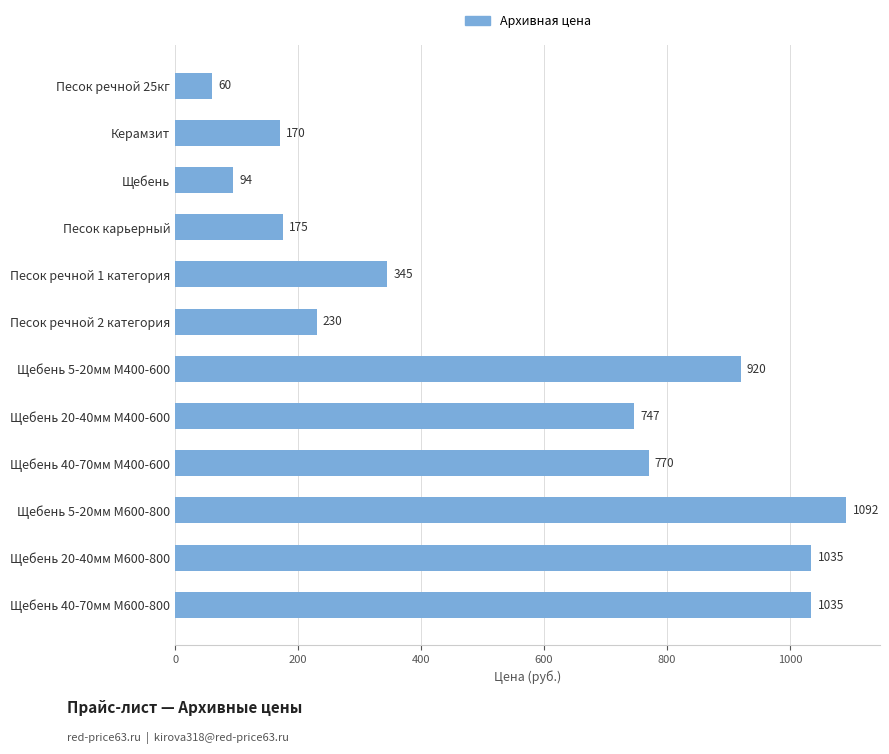

What is the label of the 2nd bar from the top?

Керамзит